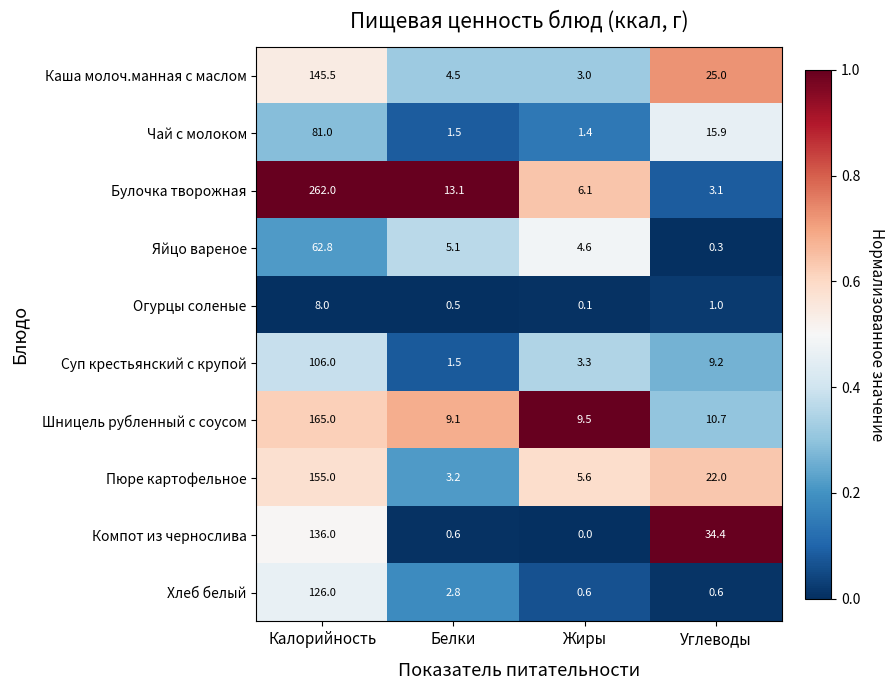

Rank the series by their maximum value, from highest to lowest.

Булочка творожная, Шницель рубленный с соусом, Пюре картофельное, Каша молоч.манная с маслом, Компот из чернослива, Хлеб белый, Суп крестьянский с крупой, Чай с молоком, Яйцо вареное, Огурцы соленые